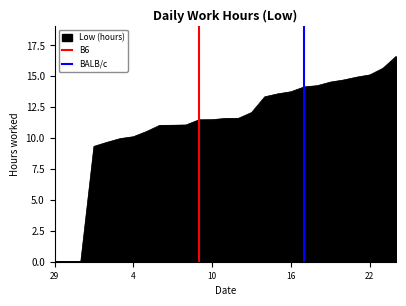

The value of Low (hours) at 29 is 10.2. True or false?

False